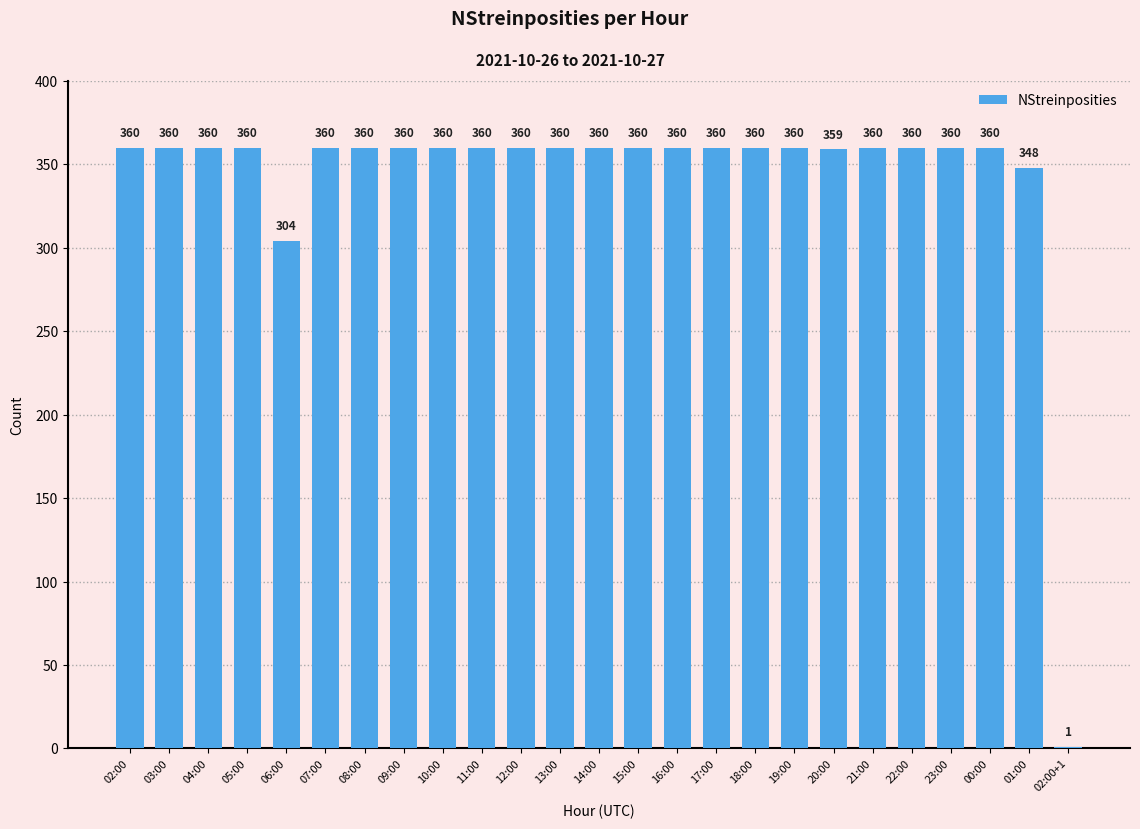

How many distinct data groups are displayed?

1